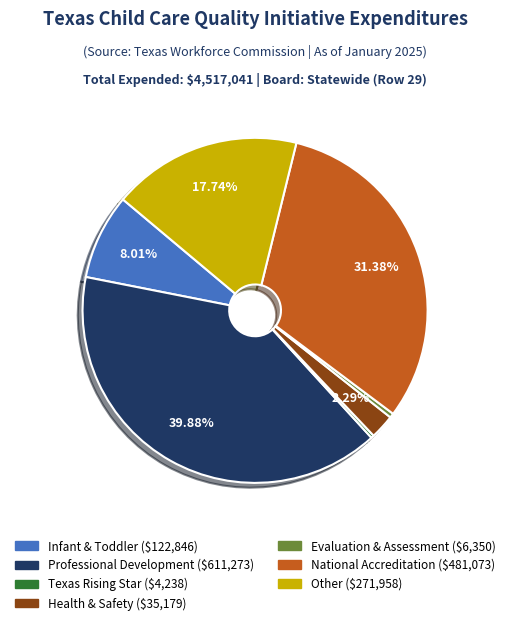

What percentage is the Health & Safety slice, to the nearest percent?

2%